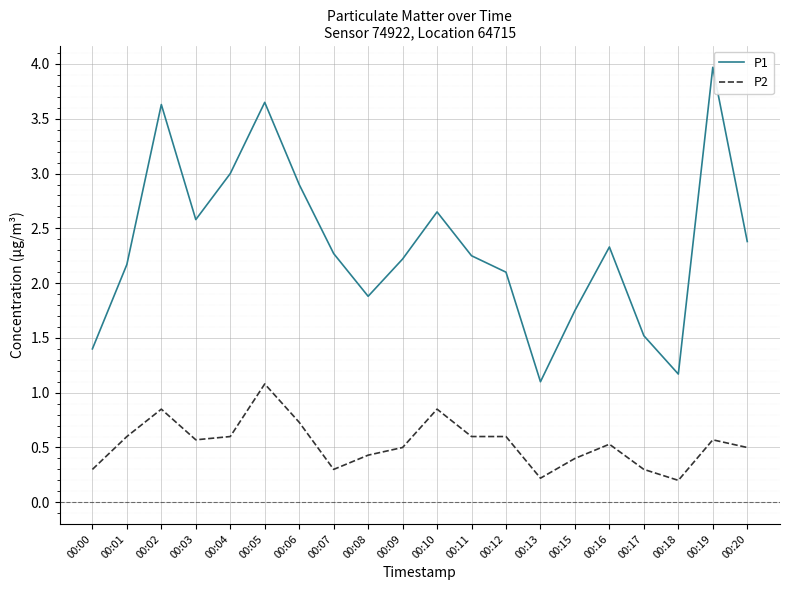

How many series are shown in this chart?

2